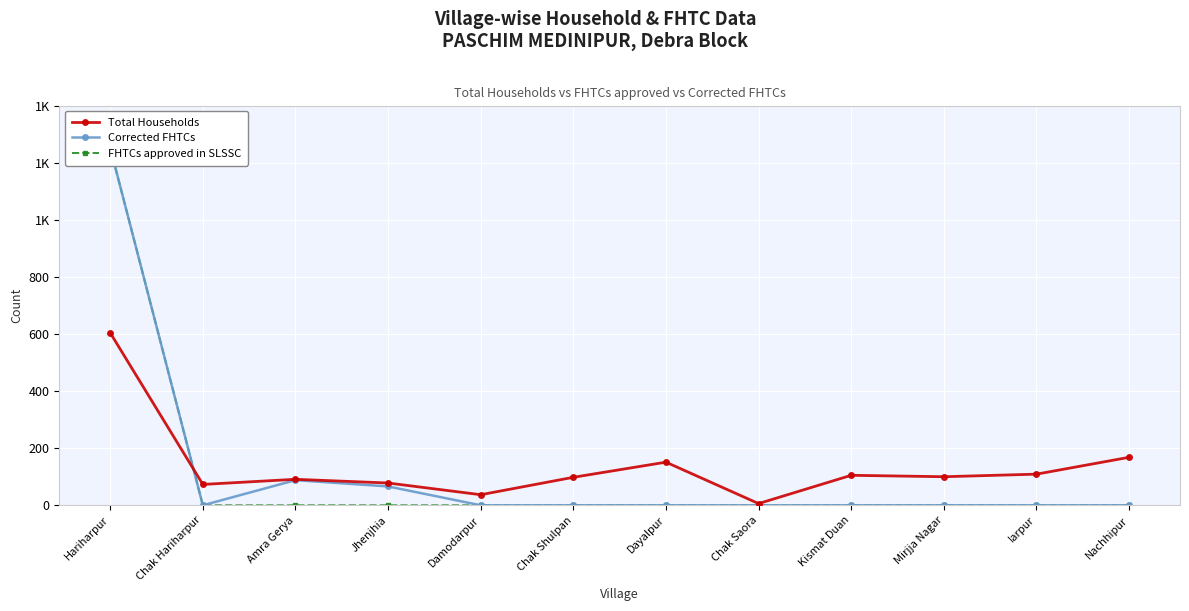

Reading left to right, list all the values displayed in this chart.

Total Households: 604	73	91	78	37	98	151	6	105	100	109	168
Corrected FHTCs: 1252	0	88	66	0	0	0	0	0	0	0	0
FHTCs approved in SLSSC: 1252	0	0	0	0	0	0	0	0	0	0	0